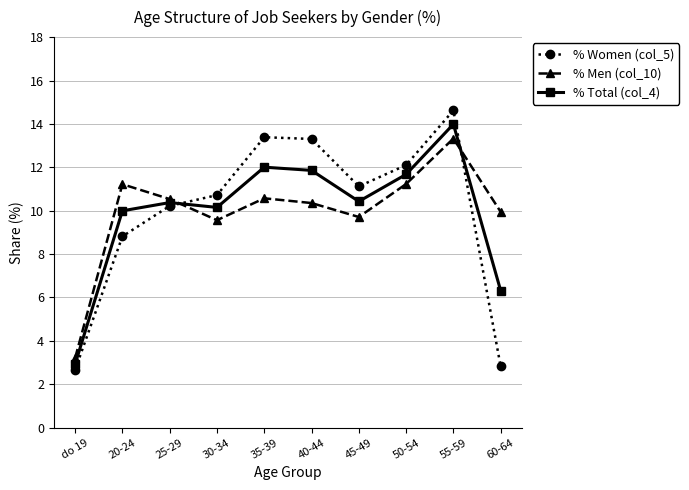

Which label corresponds to the largest value in the chart?

55-59